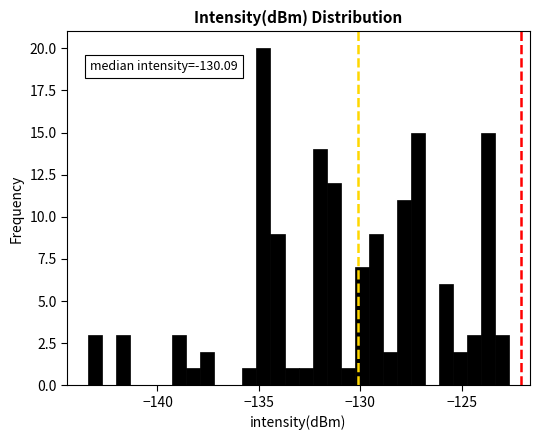

Around what value on the x-axis is the tallest bar? Give the approximate position of its centre, as read against the axis.

-135.0